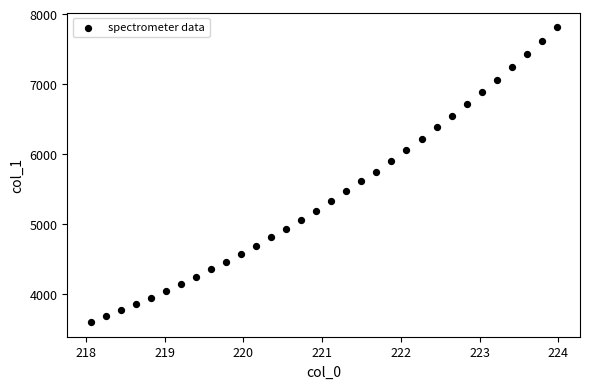

What is the range of X values (max minus min)?

5.9